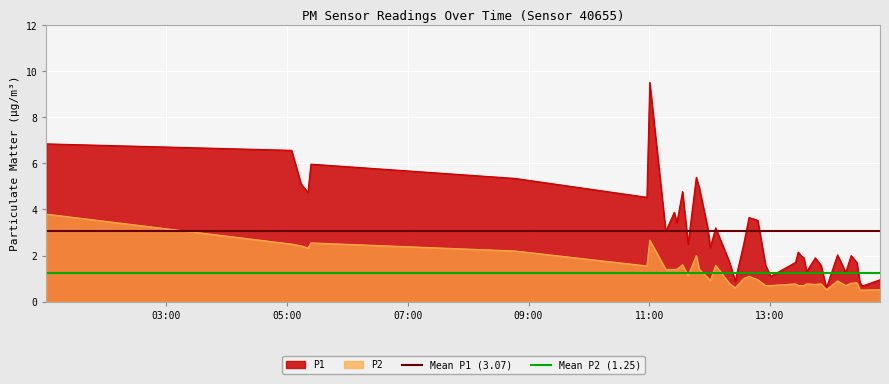

What is the maximum value for P1?

9.5